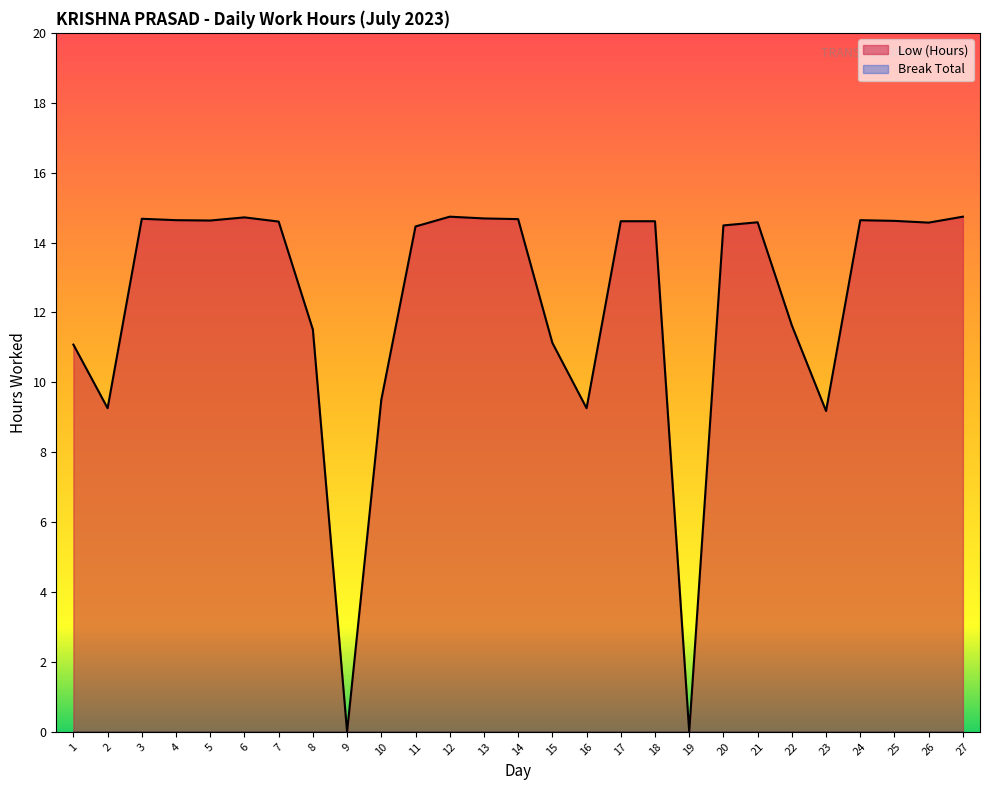

List the labels in order of value, largest first.

12, 27, 6, 13, 3, 14, 4, 24, 5, 25, 17, 18, 7, 21, 26, 20, 11, 22, 8, 15, 1, 10, 2, 16, 23, 9, 19